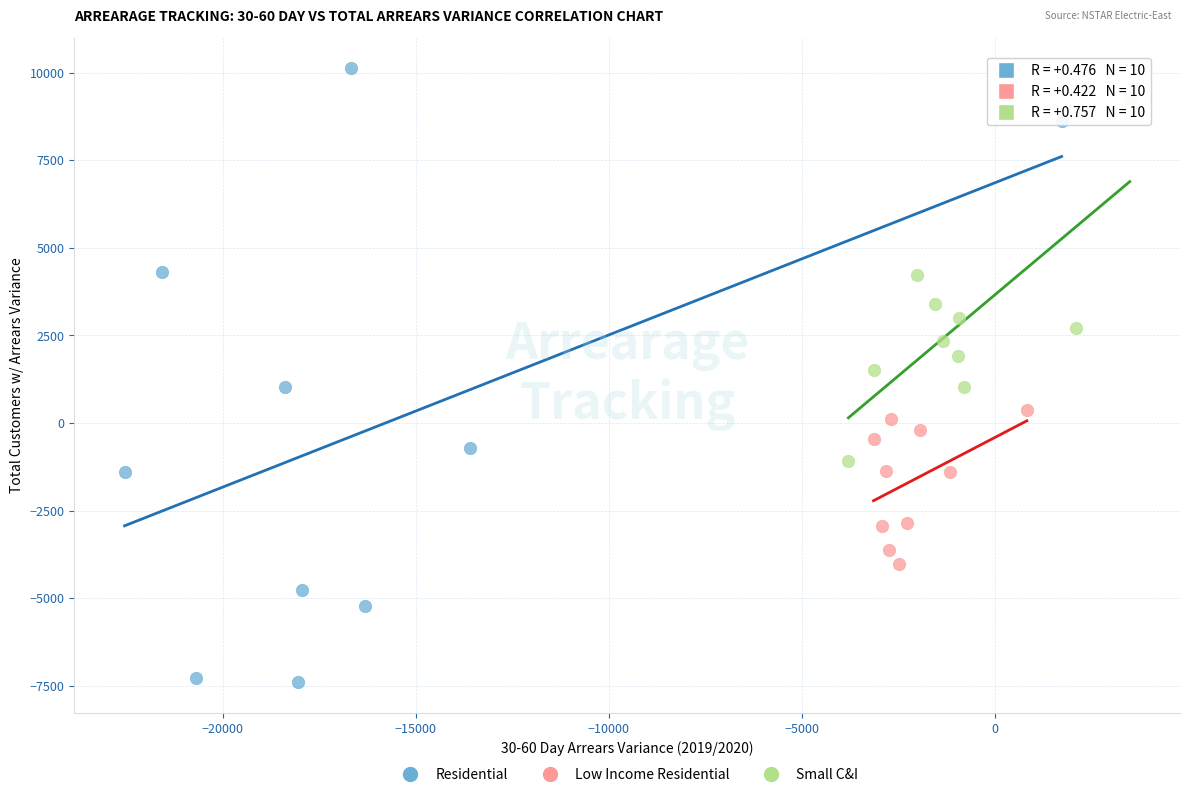

Which series has the widest spread of Y values?

Residential